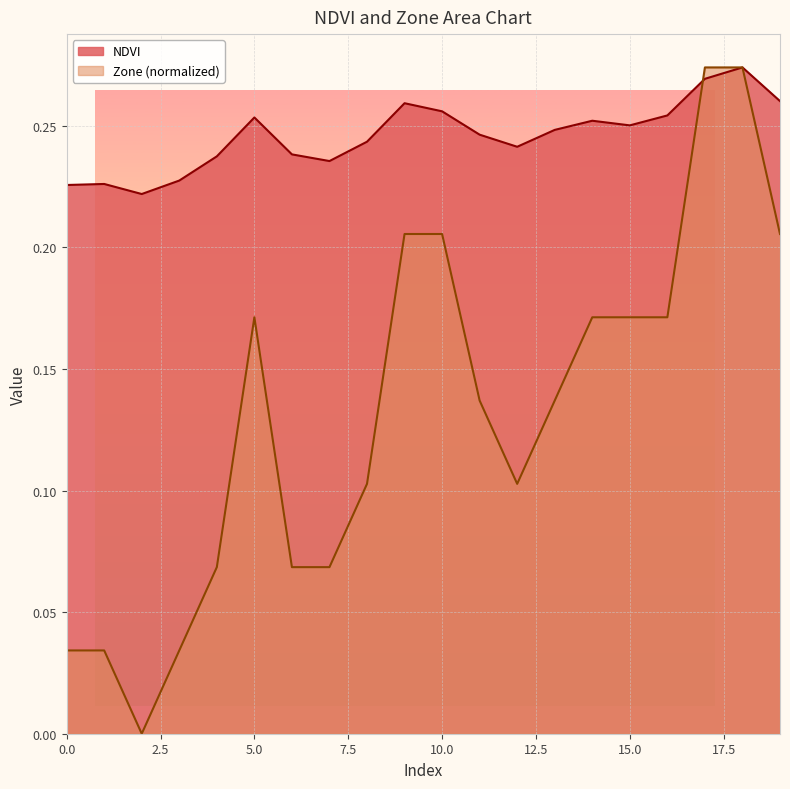

Which series ends up on top after the final intersection of Zone and NDVI?

Zone